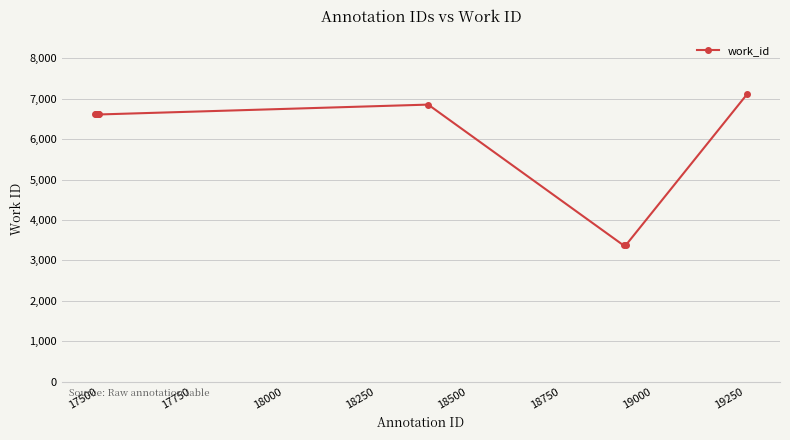

Does the chart display data point markers on the line(s)?

Yes